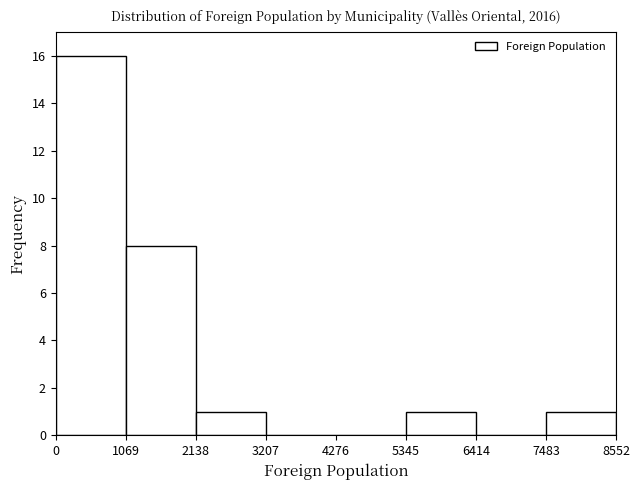

Reading left to right, list every bar in this chart as the range it spans on the x-axis followed by its height. The values are not printed on the chart, so give them approximately, as read against the axis.

0 to 1069: 16
1069 to 2138: 8
2138 to 3207: 1
3207 to 4276: 0
4276 to 5345: 0
5345 to 6414: 1
6414 to 7483: 0
7483 to 8552: 1